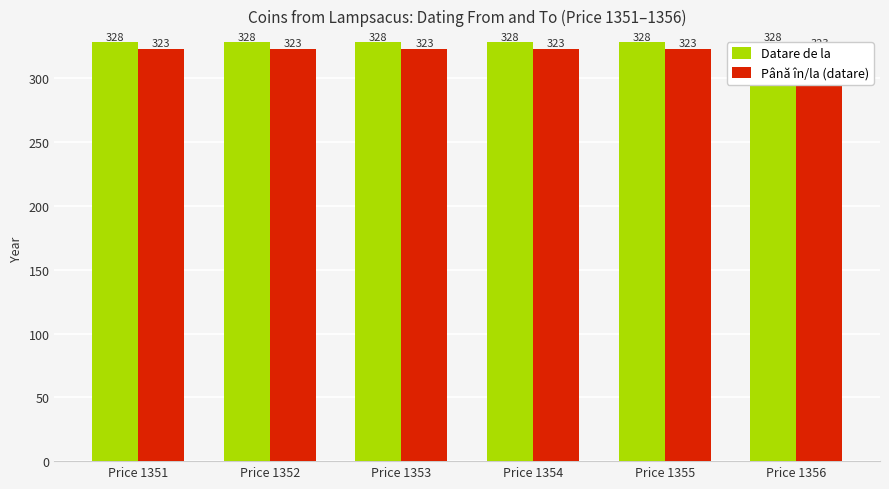

The value of Datare de la at Price 1351 is 328. True or false?

True